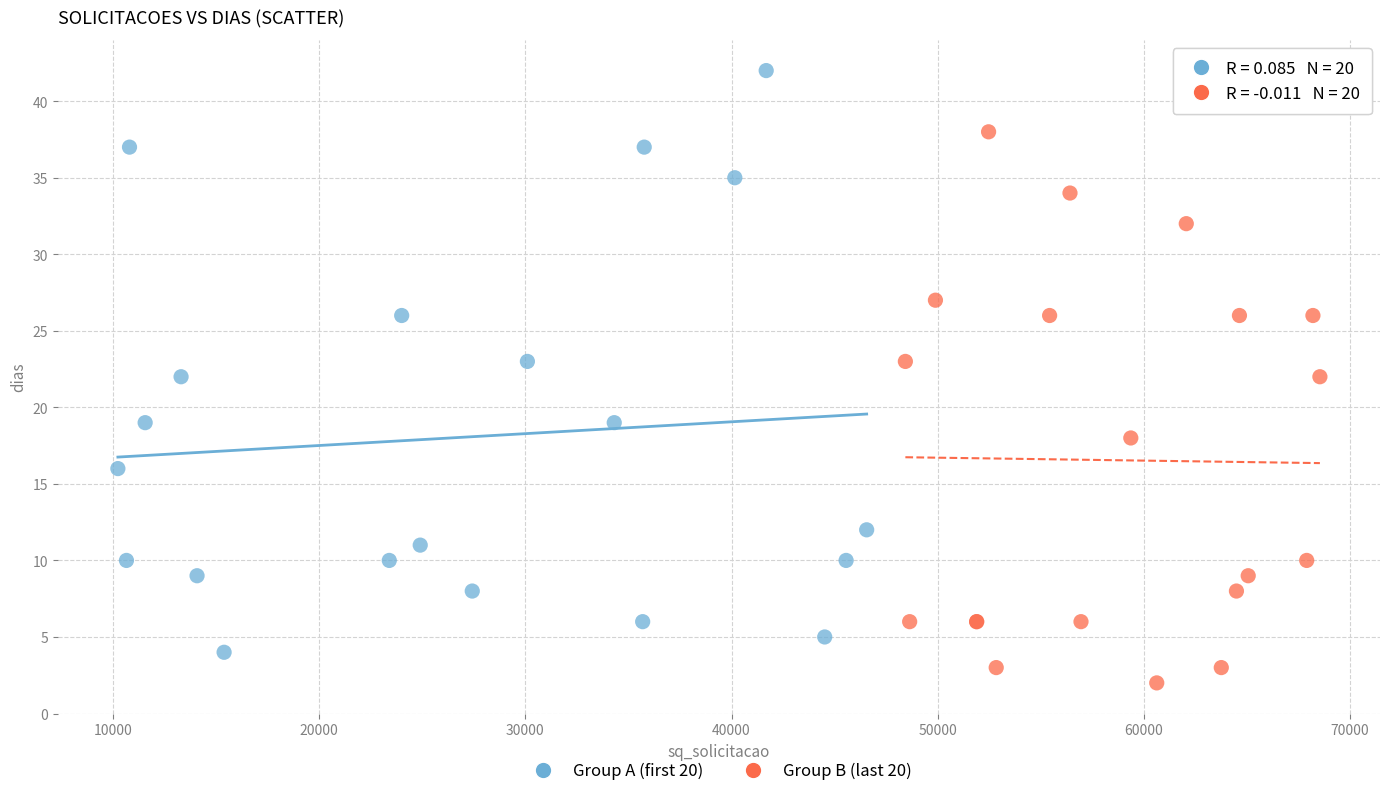

Which series reaches the minimum Y coordinate?

Group B (last 20)